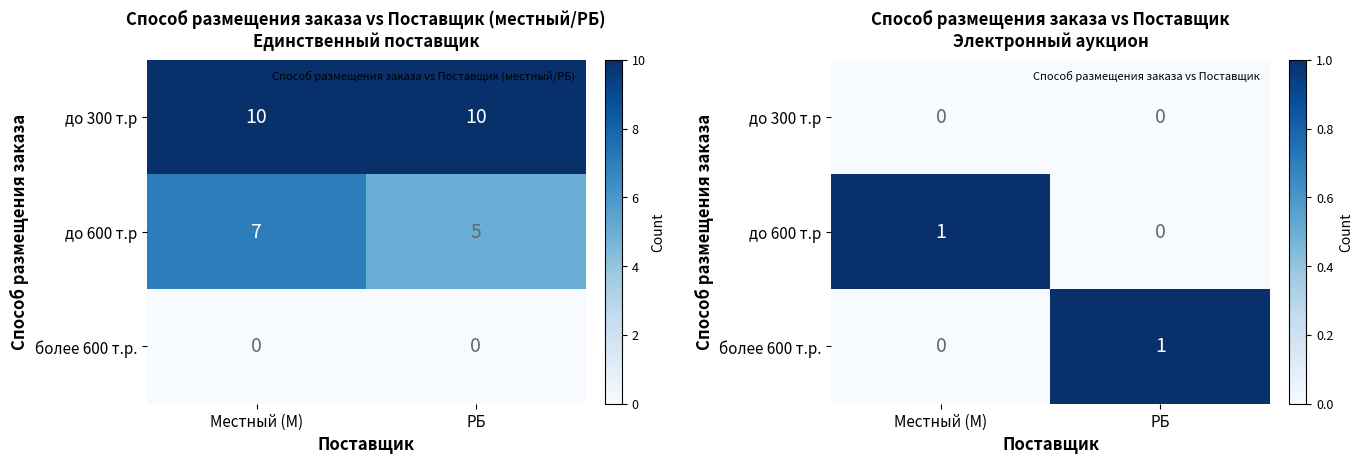

At how many categories does at least one series exceed 0?

2